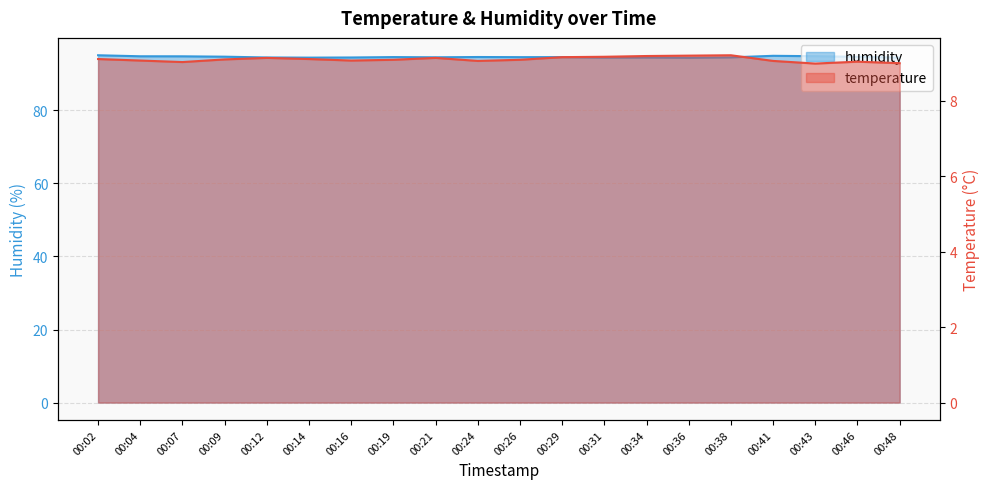

How many interior local peaks does the humidity series have?

5